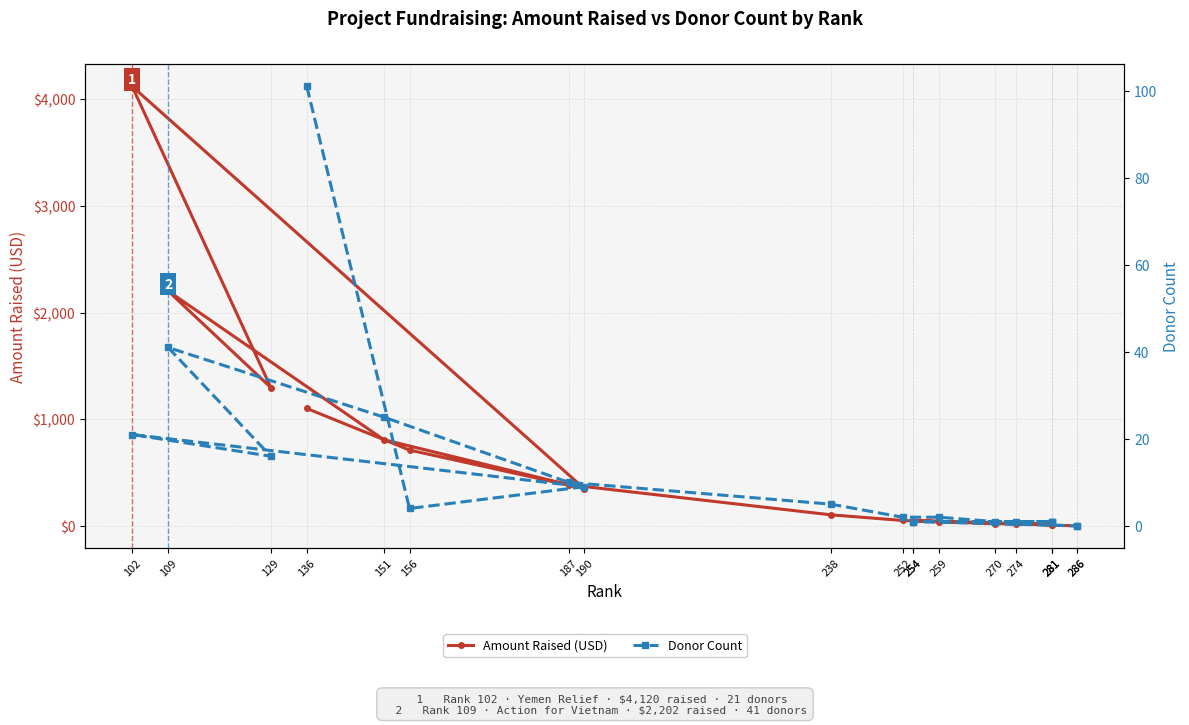

How many lines are shown in the chart?

2